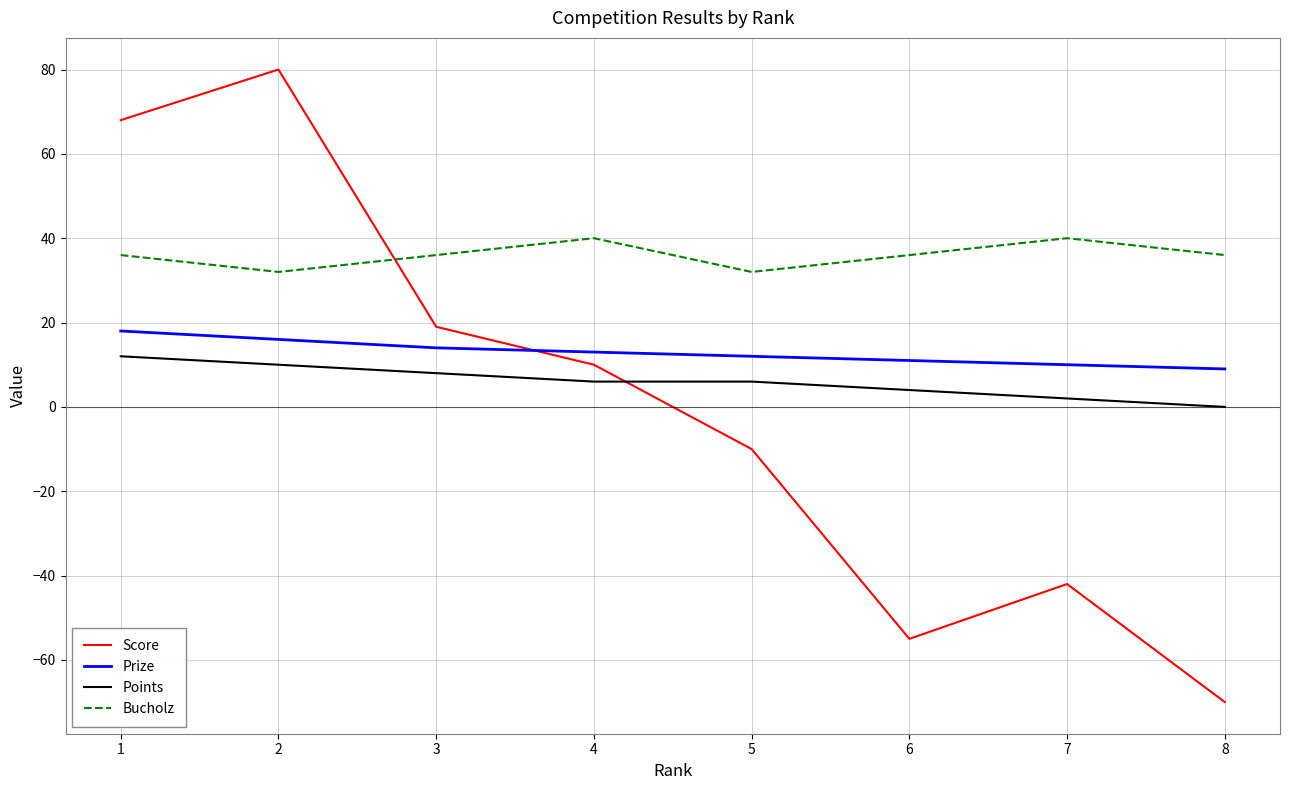

Is this an area chart (filled region under the line)?

No